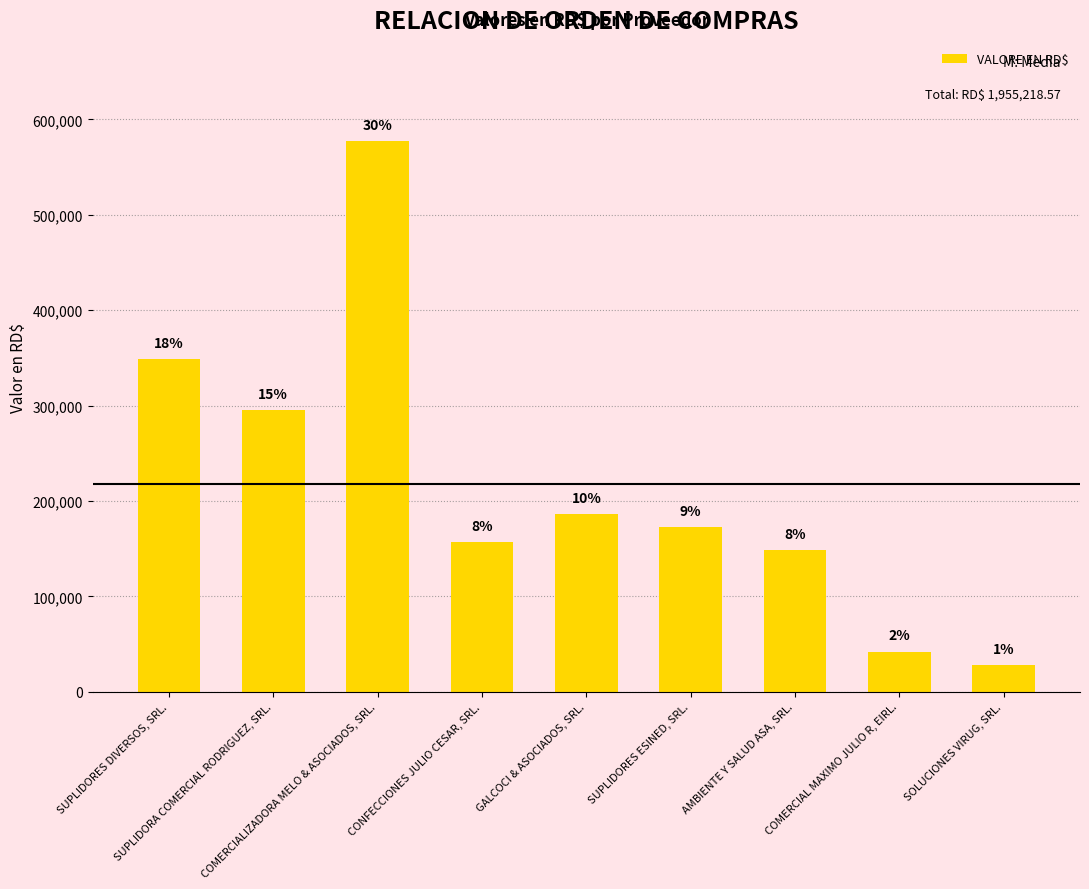

List the labels in order of value, largest first.

COMERCIALIZADORA MELO & ASOCIADOS, SRL., SUPLIDORES DIVERSOS, SRL., SUPLIDORA COMERCIAL RODRIGUEZ, SRL., GALCOCI & ASOCIADOS, SRL., SUPLIDORES ESINED, SRL., CONFECCIONES JULIO CESAR, SRL., AMBIENTE Y SALUD ASA, SRL., COMERCIAL MAXIMO JULIO R, EIRL., SOLUCIONES VIRUG, SRL.